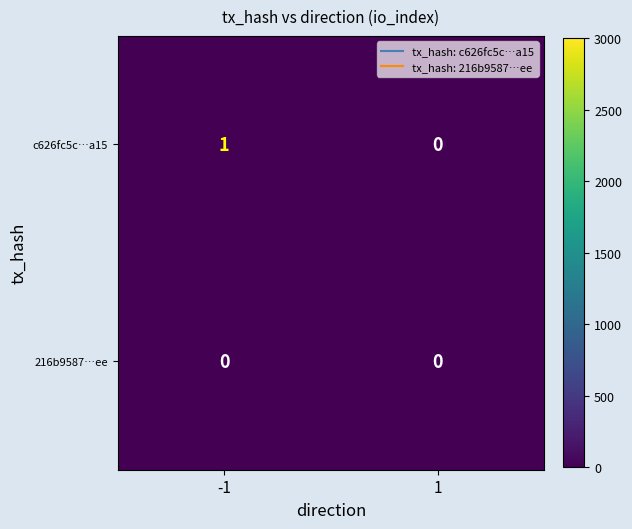

True or false: c626fc5c…a15 has a value of 0 at 1.

True